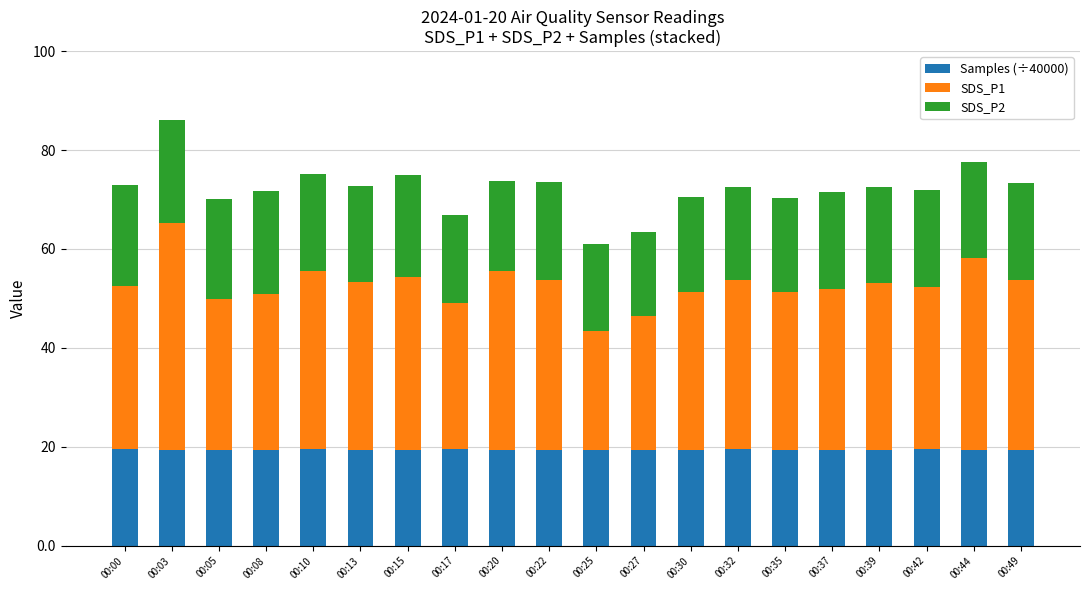

What is the highest value of the Samples (÷40000) series?

19.5